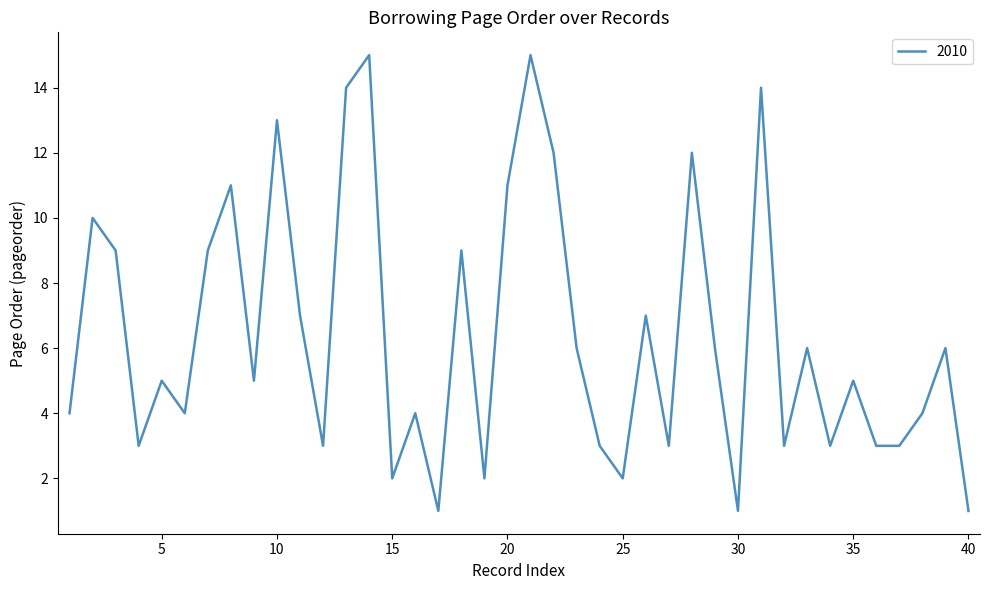

How many lines are shown in the chart?

1